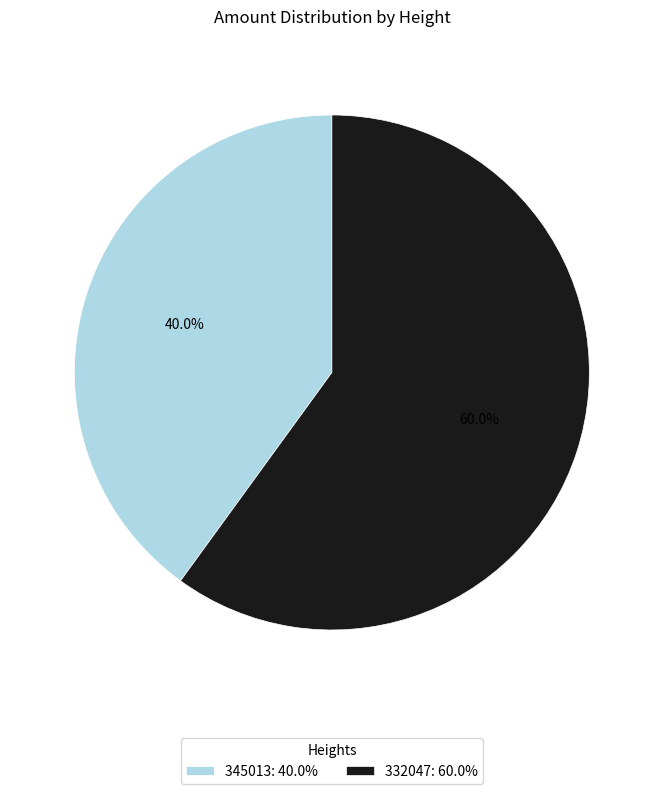

Is 345013 the majority of the pie?

No